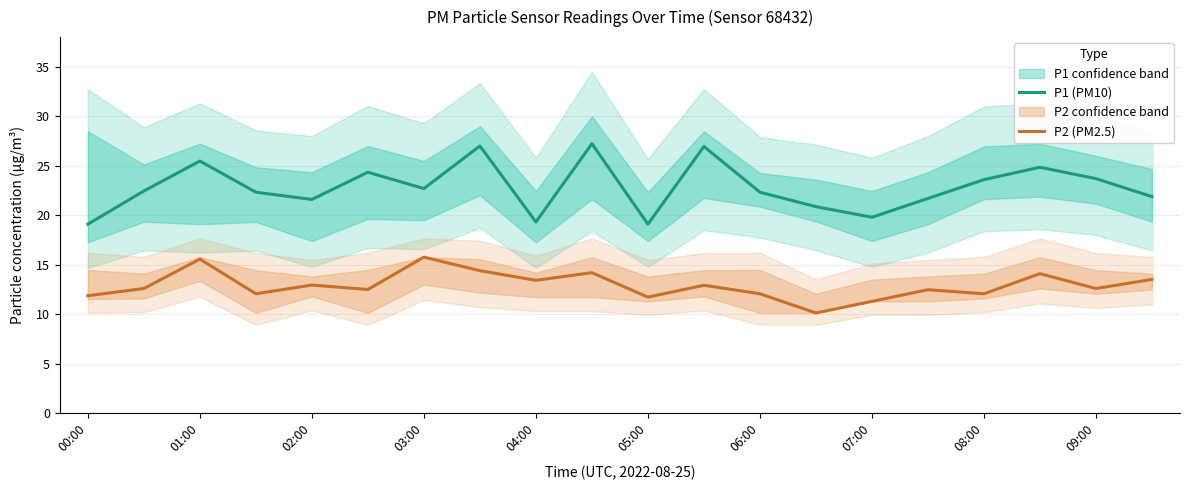

Which series has the largest range (max minus min)?

P1 (PM10)